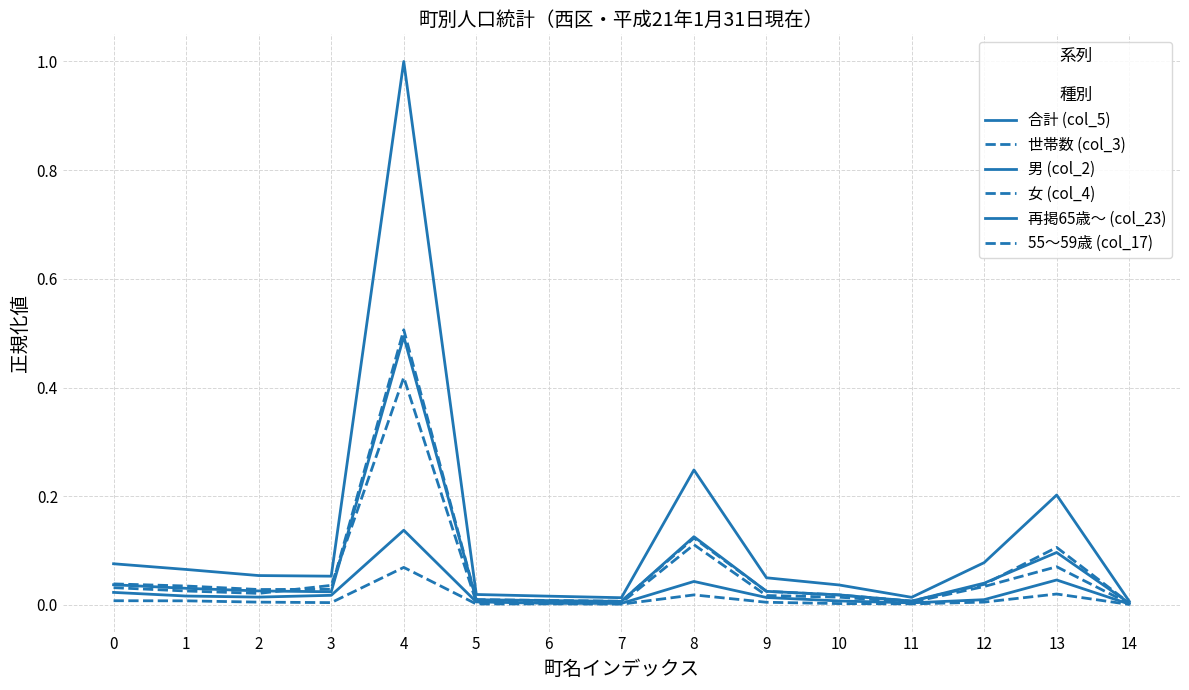

Is it true that 合計 (col_5) equals 0.1 at 9?

False